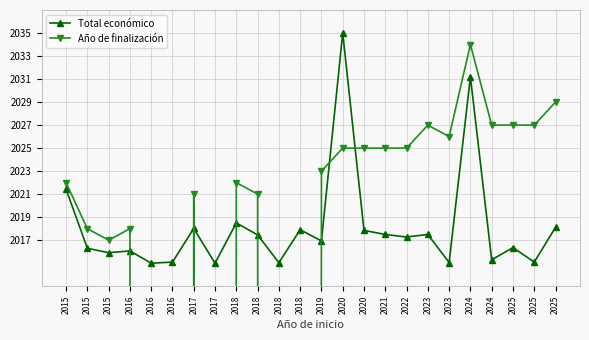

Does the chart display data point markers on the line(s)?

Yes